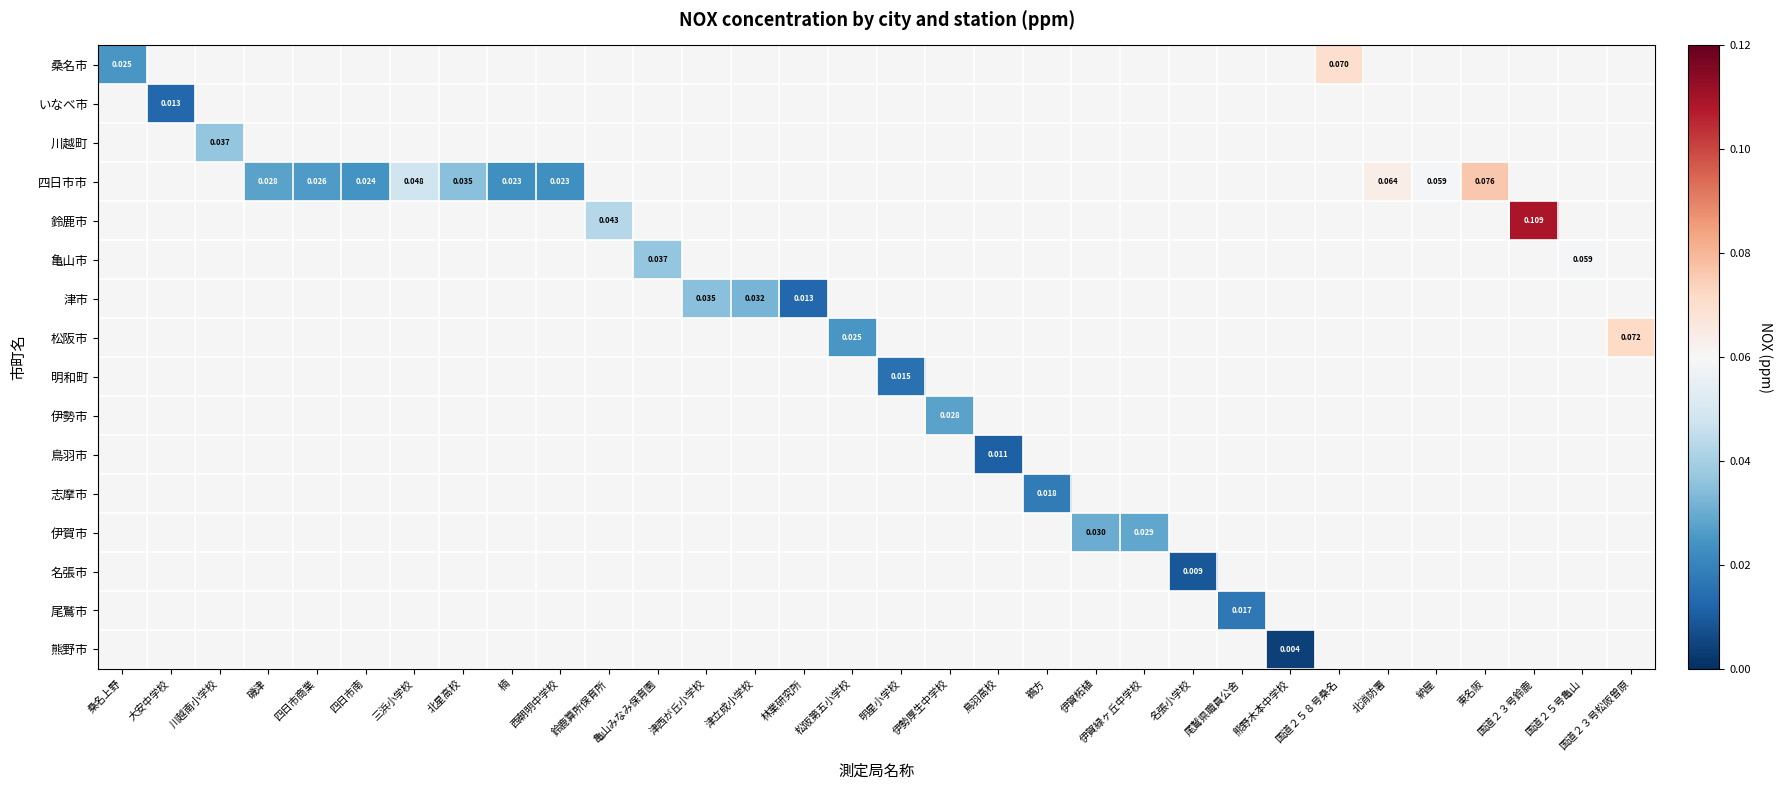

At how many categories does at least one series exceed 0?

32